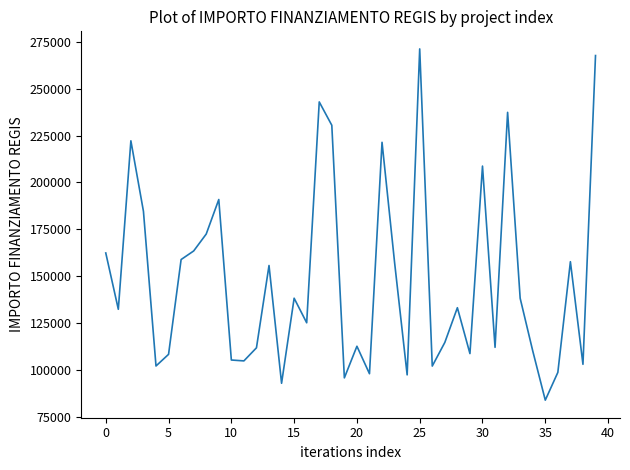

How many interior local valleys (lower than both neighbors) does the data have?

13